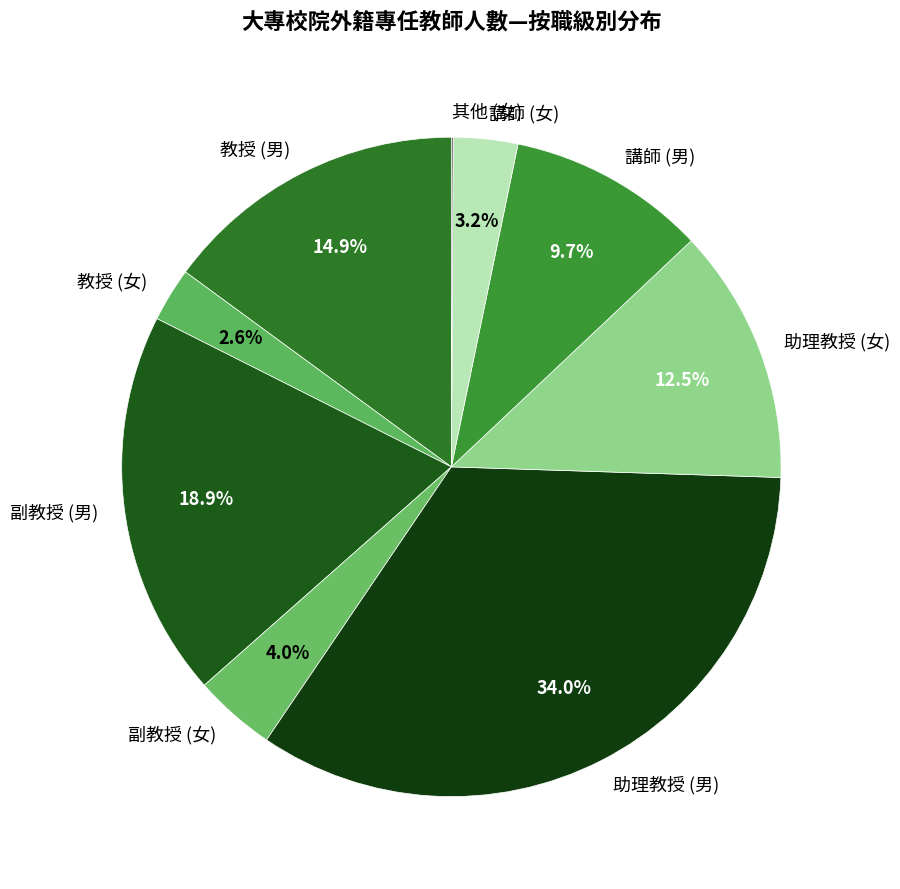

To the nearest percent, what is the difference between the 講師 (男) and 副教授 (女) slice percentages?

6%